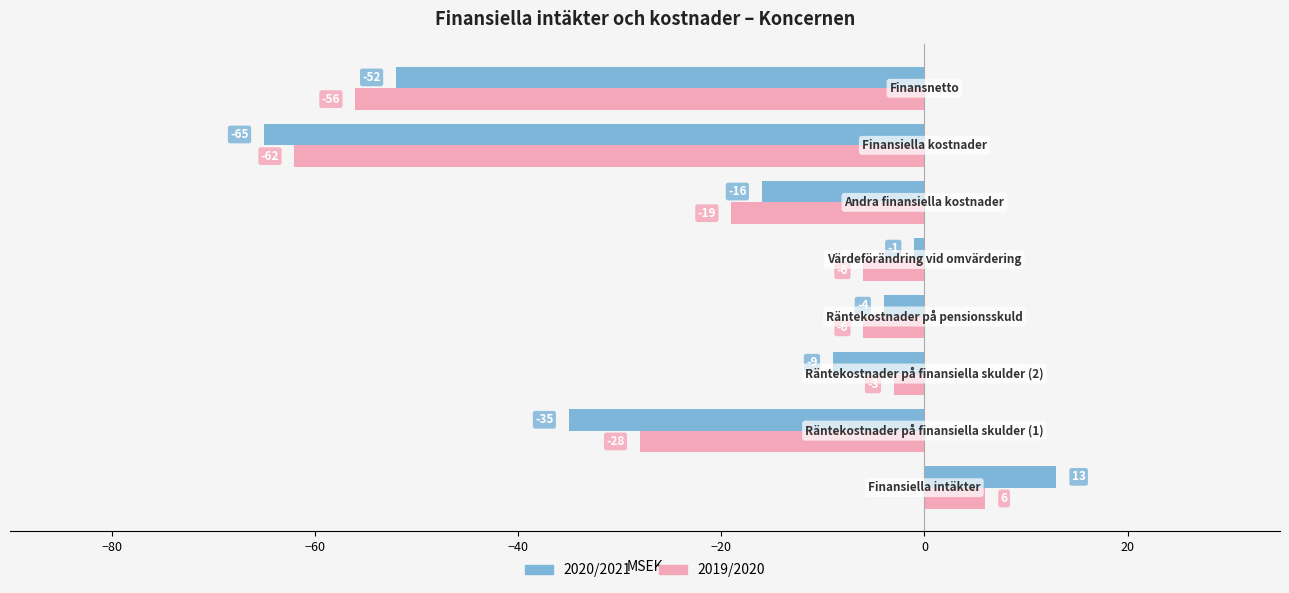

How many negative values does the 2019/2020 series have?

7